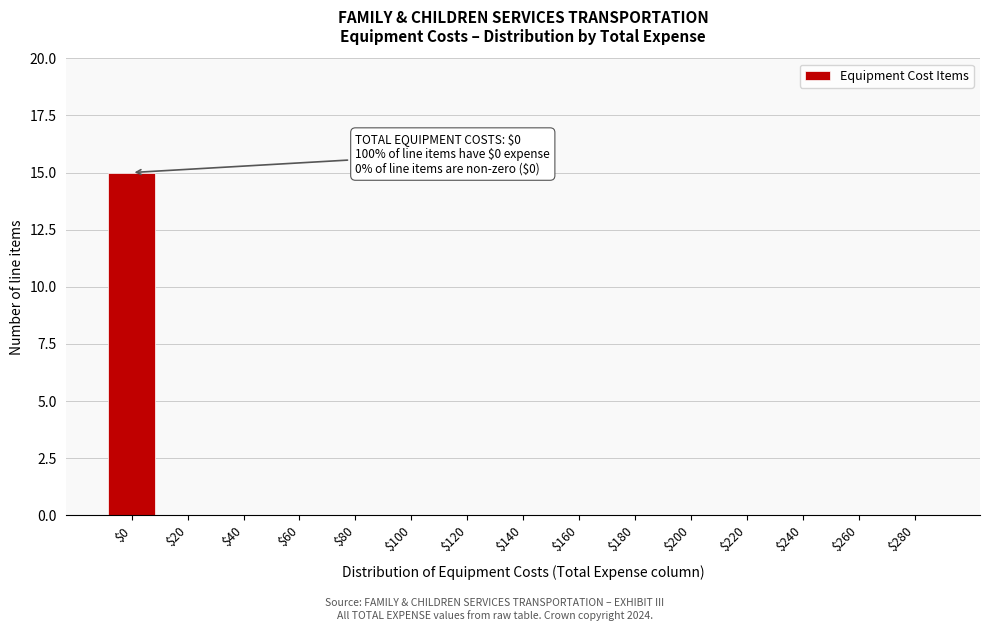

What is the sum of all values?

15